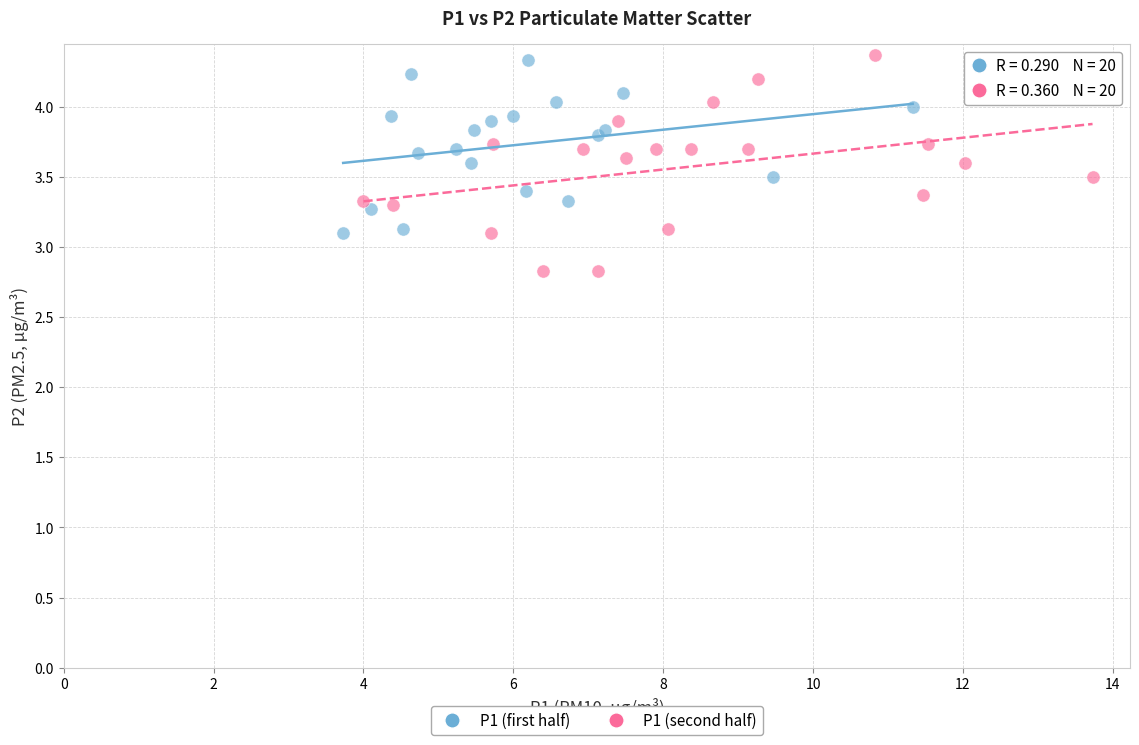

What are all the series names shown in the legend?

P1 (first half), P1 (second half)